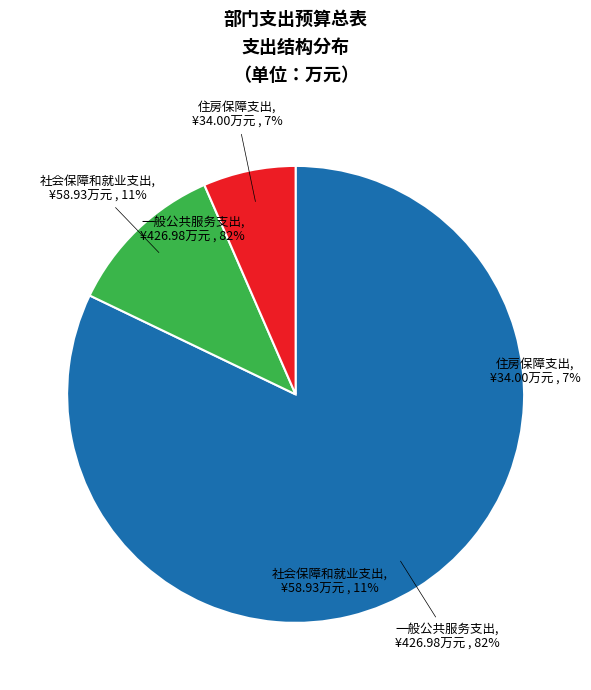

Count the number of slices in the pie.

3